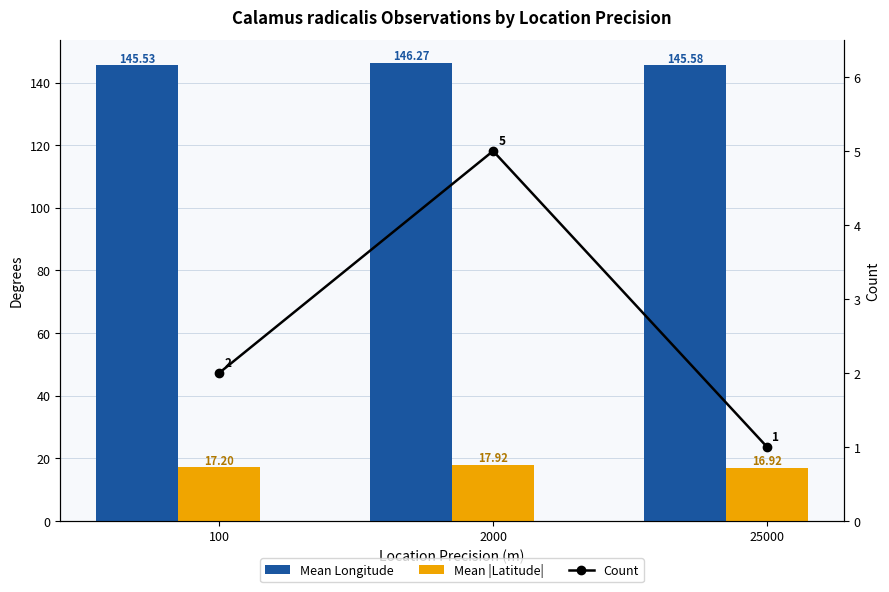

Where does the Count series first go above 2?

2000